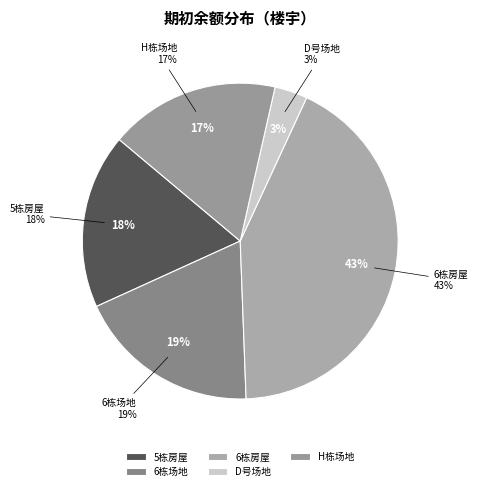

The 7栋场地 slice represents 0% of the pie. True or false?

True